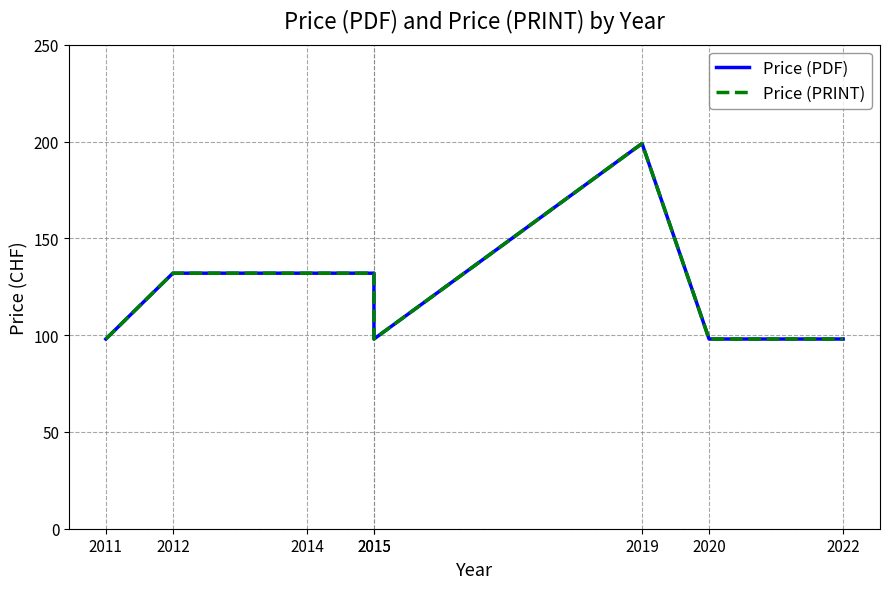

In Price (PRINT), how many points are lower than both neighbors (excluding endpoints)?

1